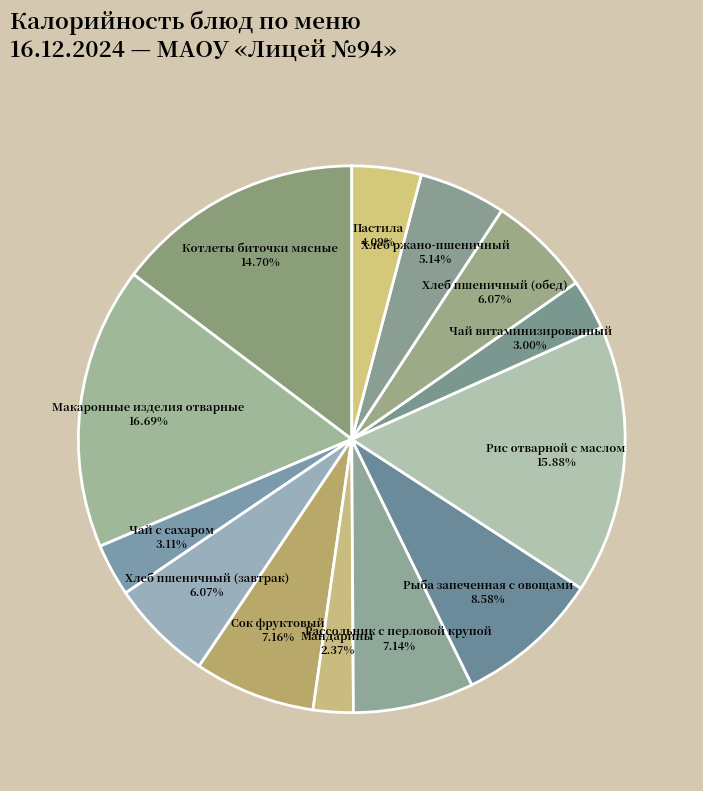

What percentage is the Котлеты биточки мясные slice, to the nearest percent?

15%